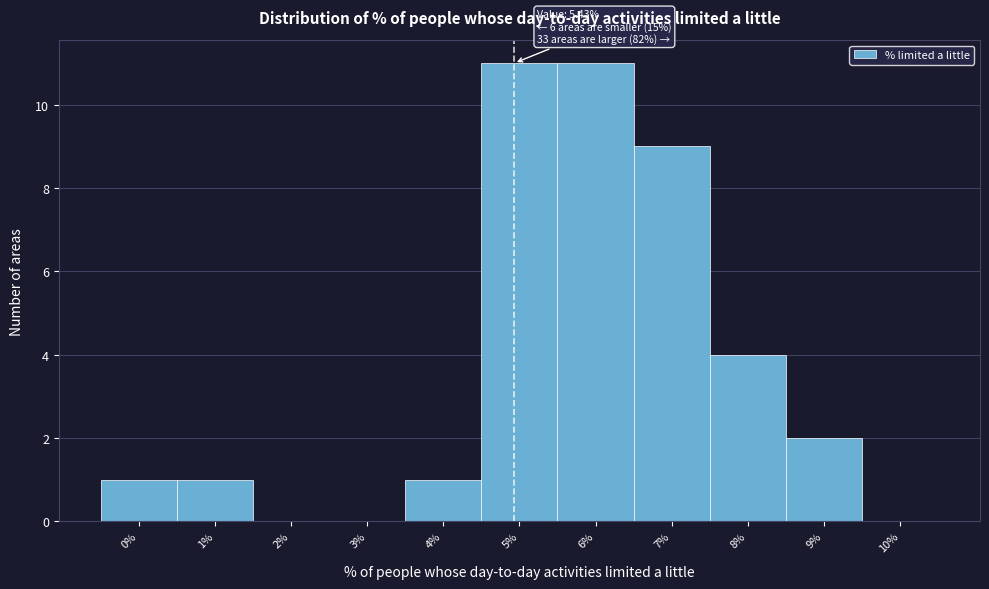

Reading left to right, what are all the values shown in this chart?

0%=1	1%=1	2%=0	3%=0	4%=1	5%=11	6%=11	7%=9	8%=4	9%=2	10%=0